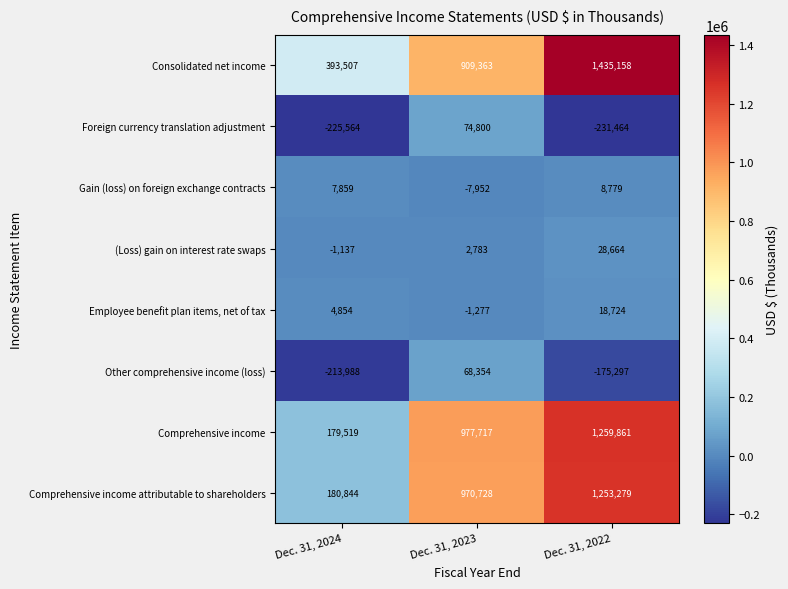

Reading left to right, what are all the values shown in this chart?

Consolidated net income: 393507	909363	1435158
Foreign currency translation adjustment: -225564	74800	-231464
Gain (loss) on foreign exchange contracts: 7859	-7952	8779
(Loss) gain on interest rate swaps: -1137	2783	28664
Employee benefit plan items, net of tax: 4854	-1277	18724
Other comprehensive income (loss): -213988	68354	-175297
Comprehensive income: 179519	977717	1259861
Comprehensive income attributable to shareholders: 180844	970728	1253279